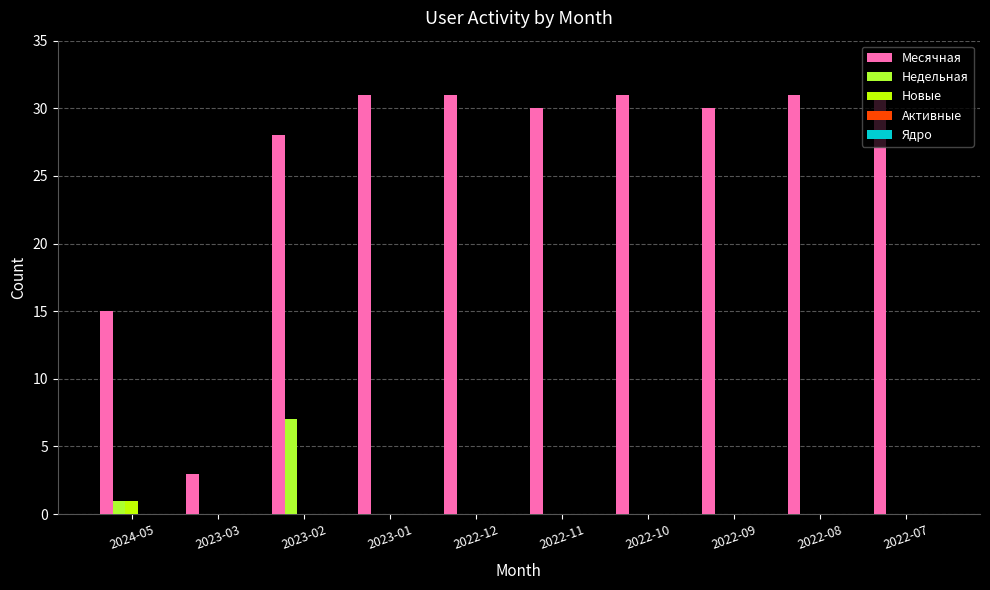

What is the greatest value displayed?

31